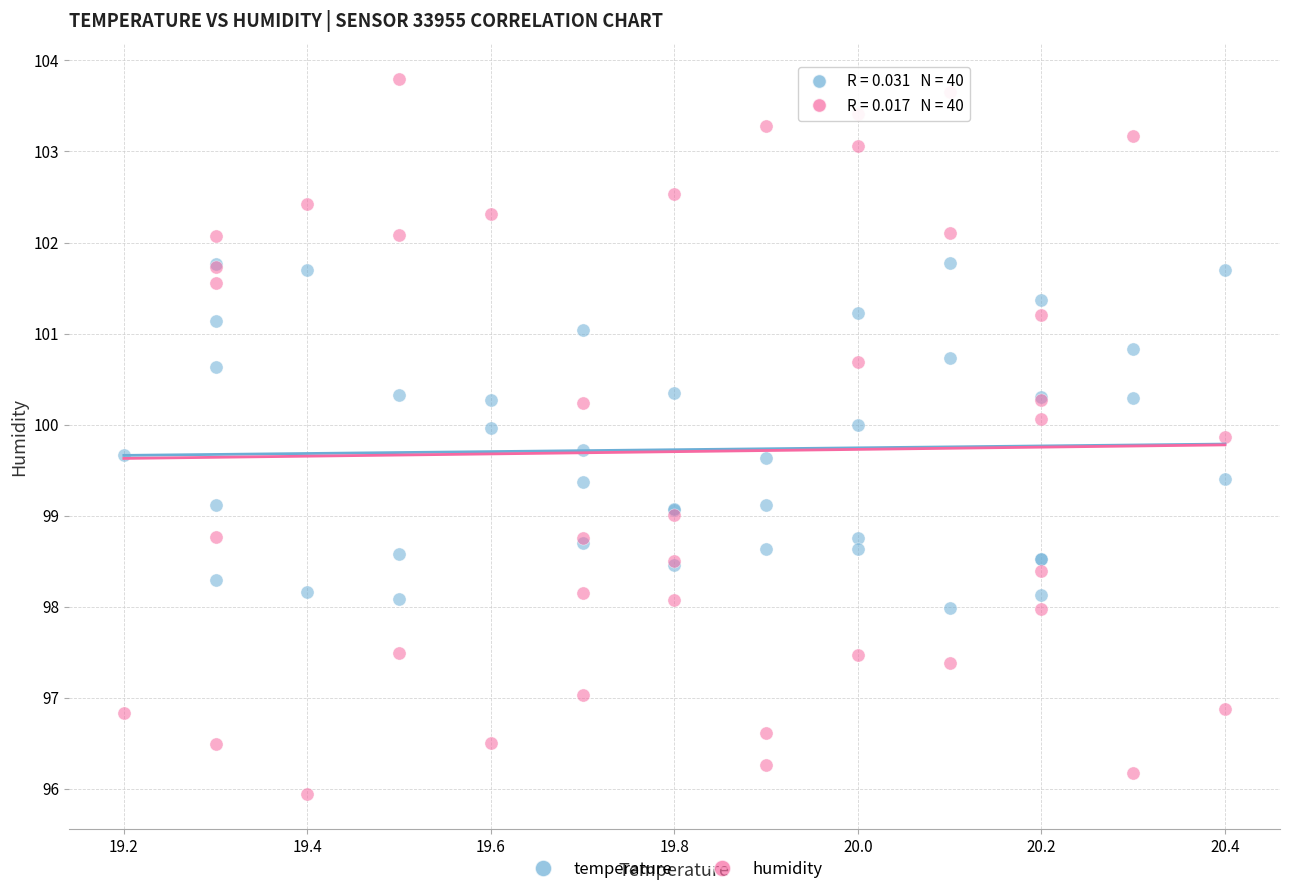

Which series reaches the minimum Y coordinate?

humidity